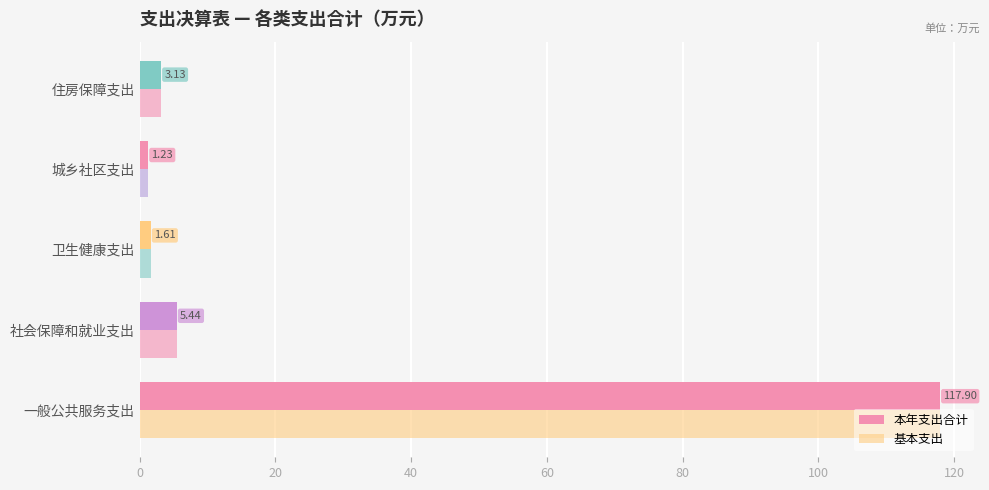

At how many categories does at least one series exceed 48?

1